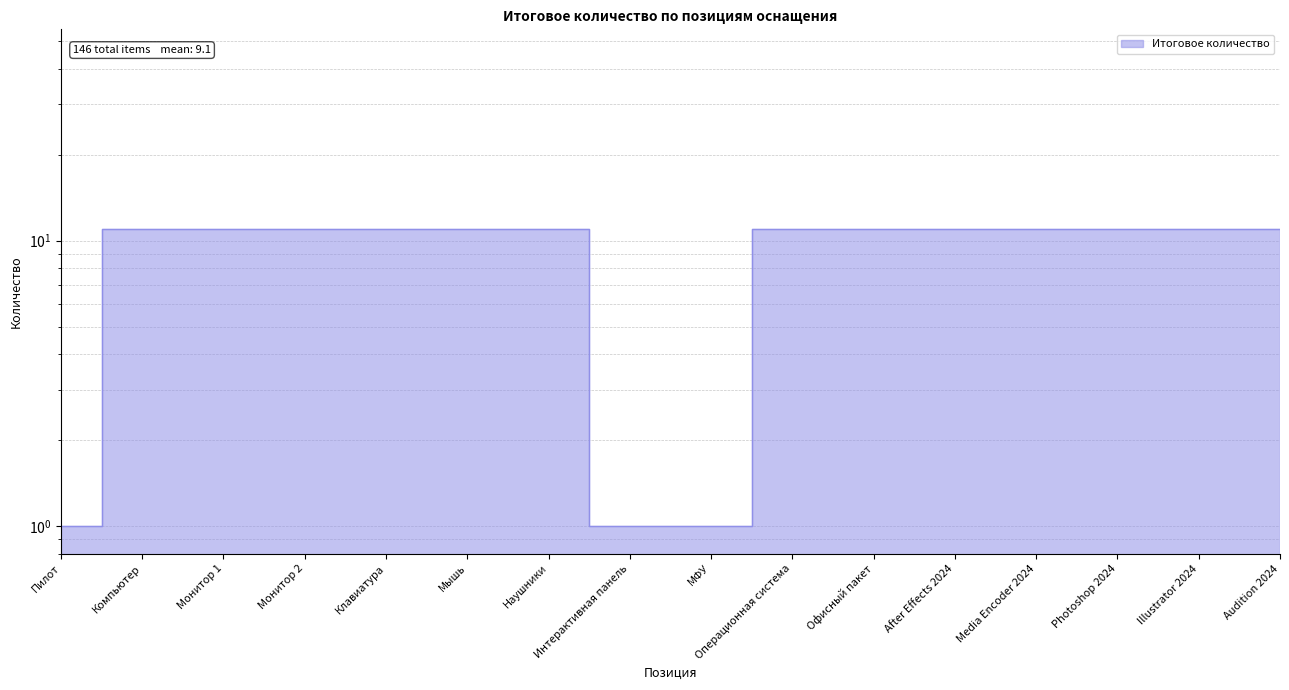

What is the average value?

9